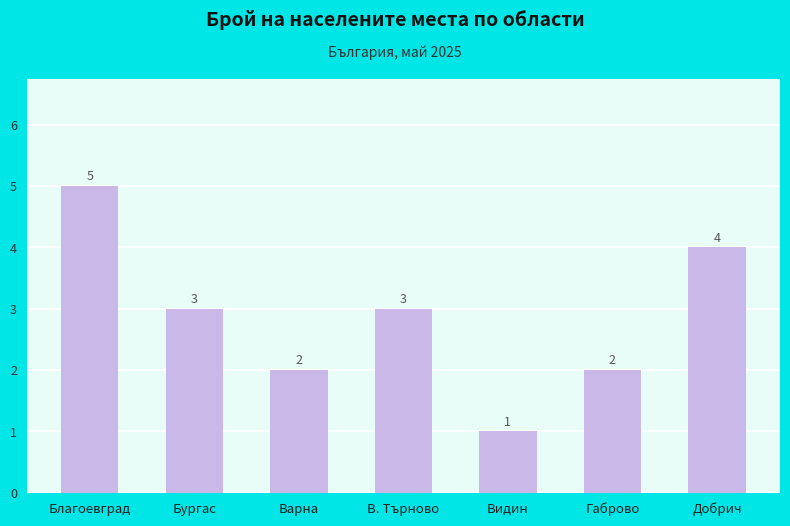

What is the difference between the maximum and minimum values?

4